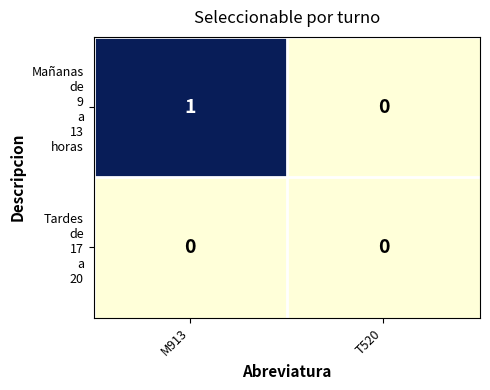

At which category is the sum across all series the highest?

M913